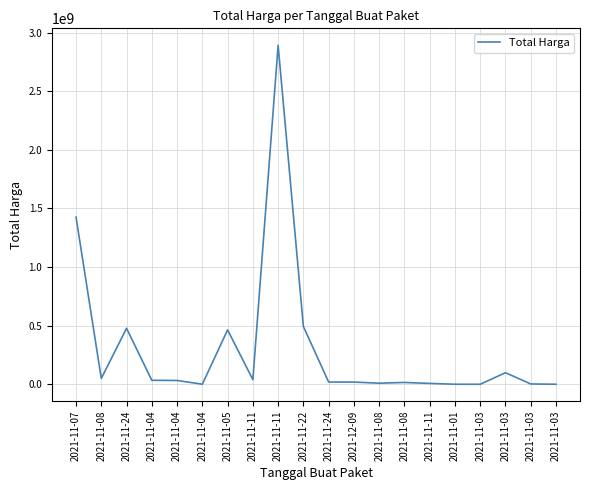

What is the smallest value displayed?

78000